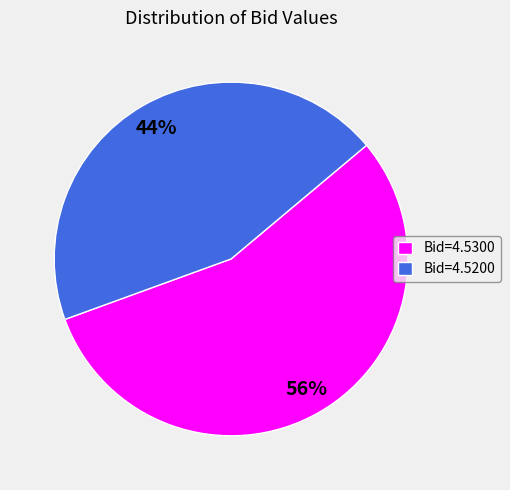

Combined, do Bid=4.5200 and Bid=4.5300 account for over 50%?

Yes